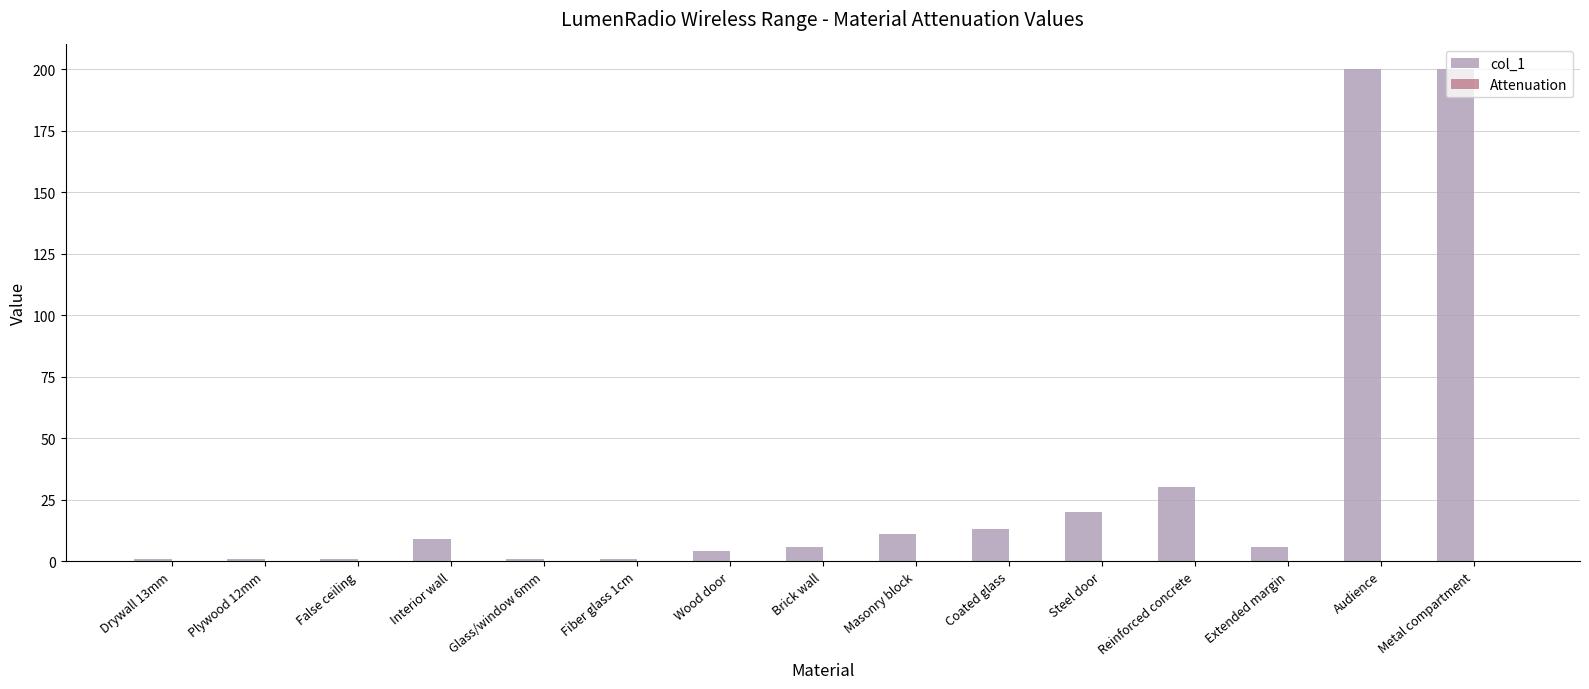

What is the sum of all values?

504